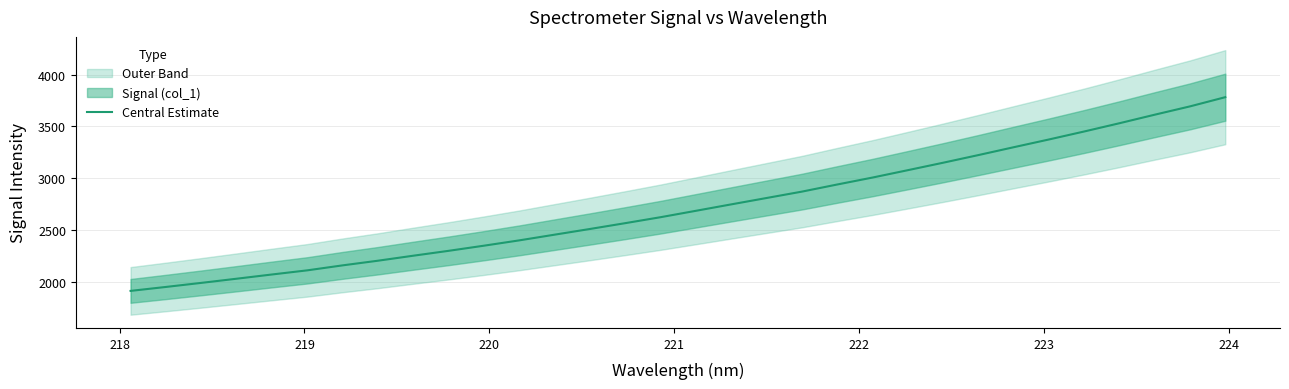

What is the minimum value for Central Estimate?

1914.1